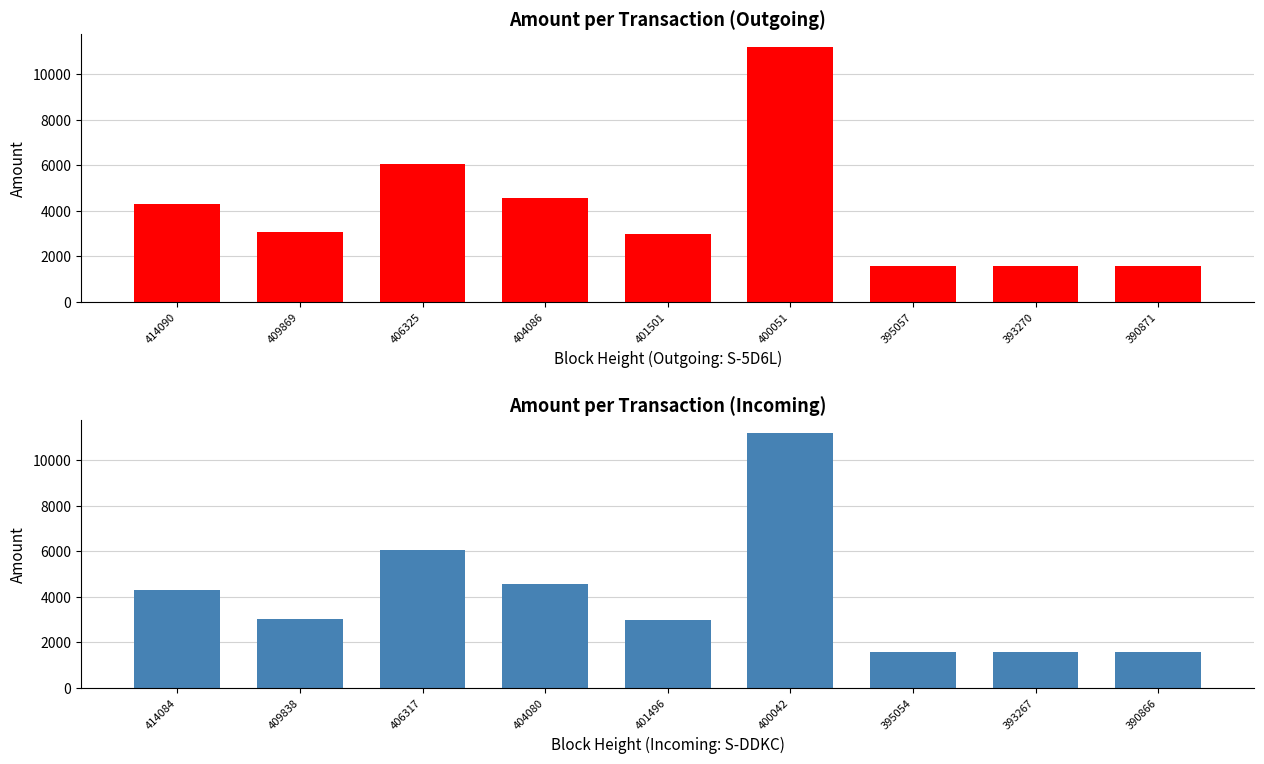

Rank the categories by value from lowest to highest.

395054, 393267, 390866, 401496, 409838, 414084, 404080, 406317, 400042